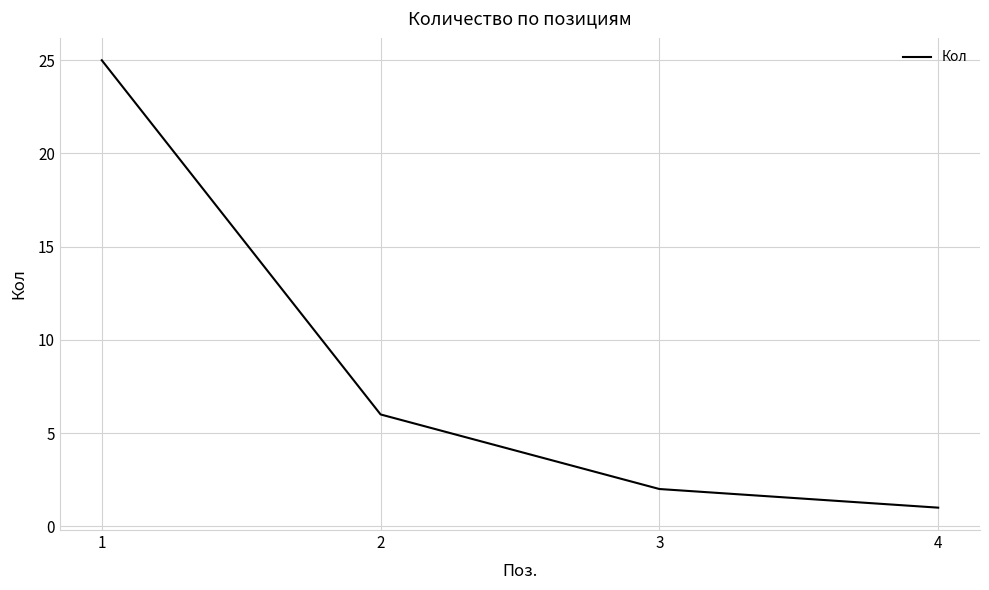

The chart shows a value of 38 at 1. True or false?

False